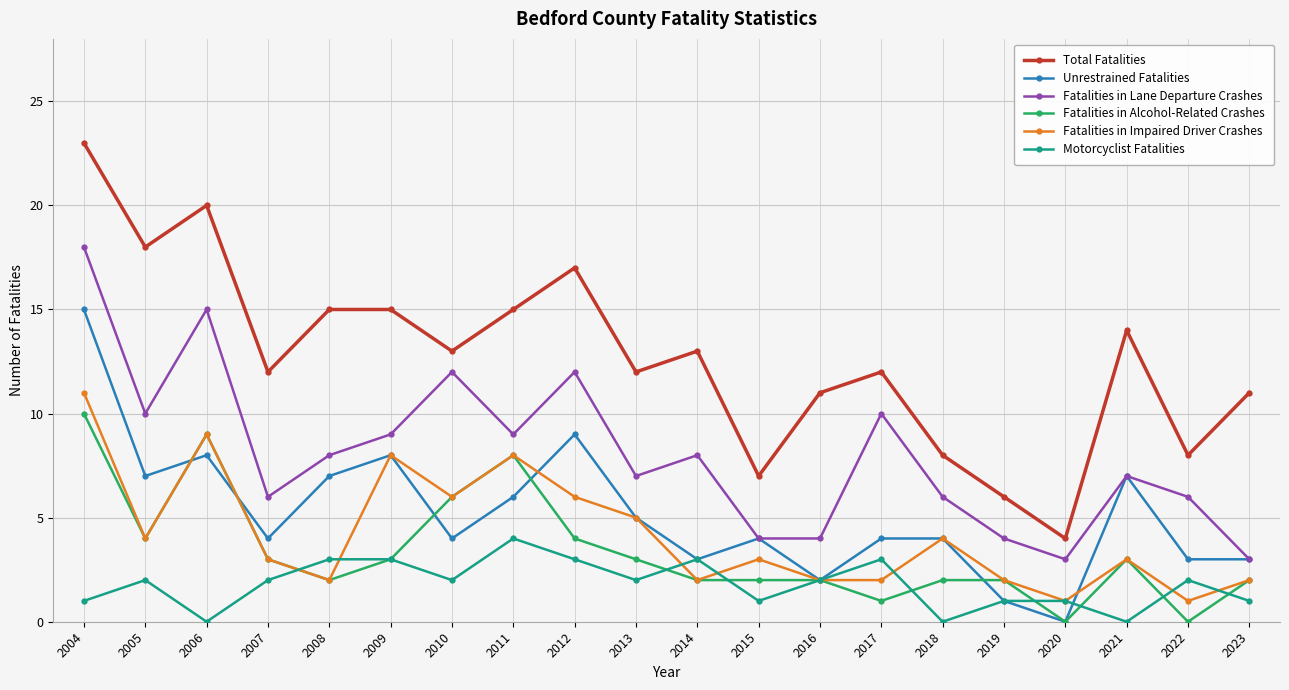

What is the total value across all series at 2011?

50